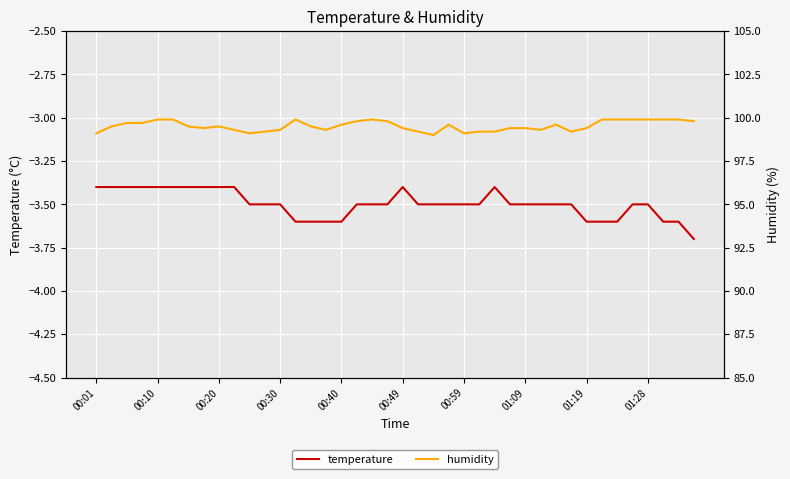

The temperature series shows -1.8 at 00:49. True or false?

False